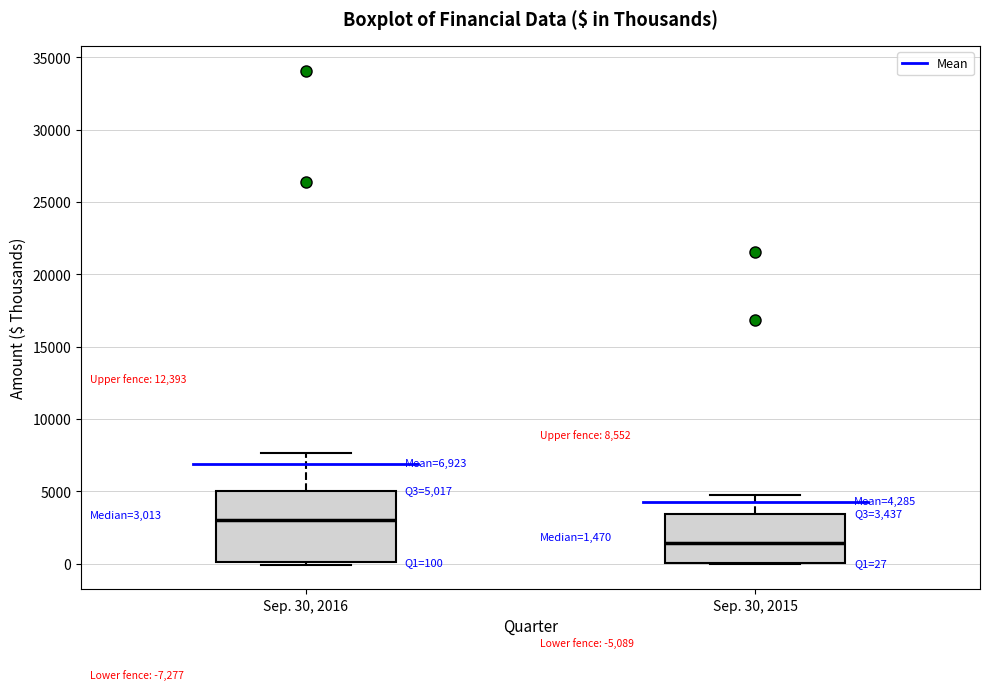

Which box has the lowest median line?

Sep. 30, 2015